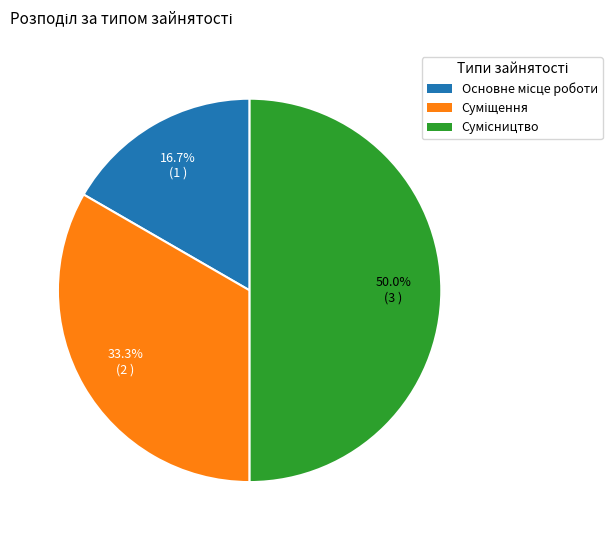

Is it true that Сумісництво is 57% of the pie?

False